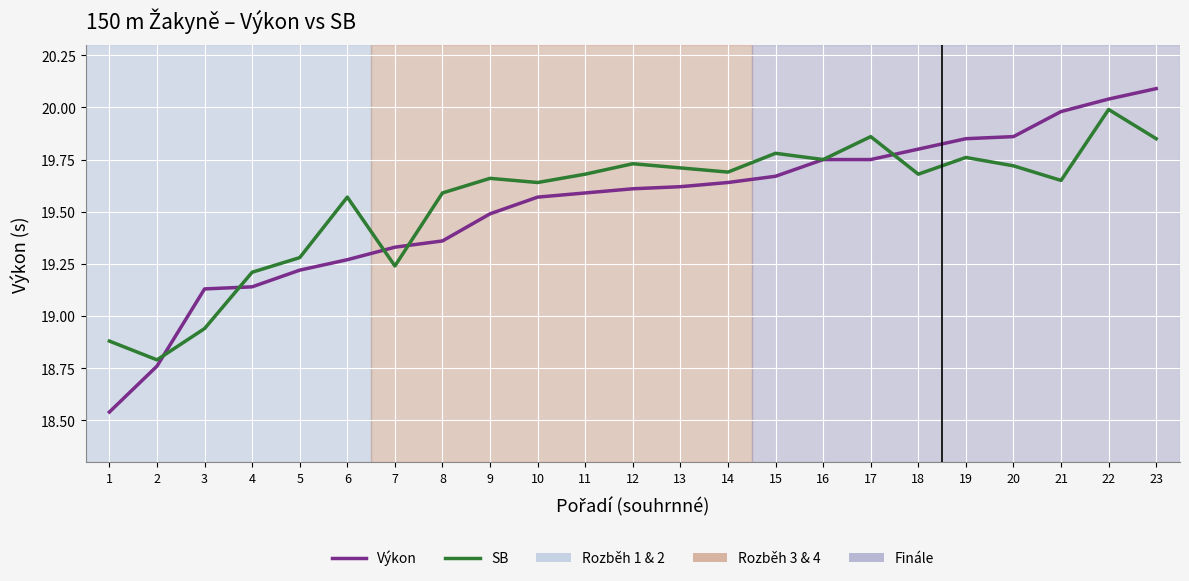

Rank the series at 17 from highest to lowest value.

SB, Výkon